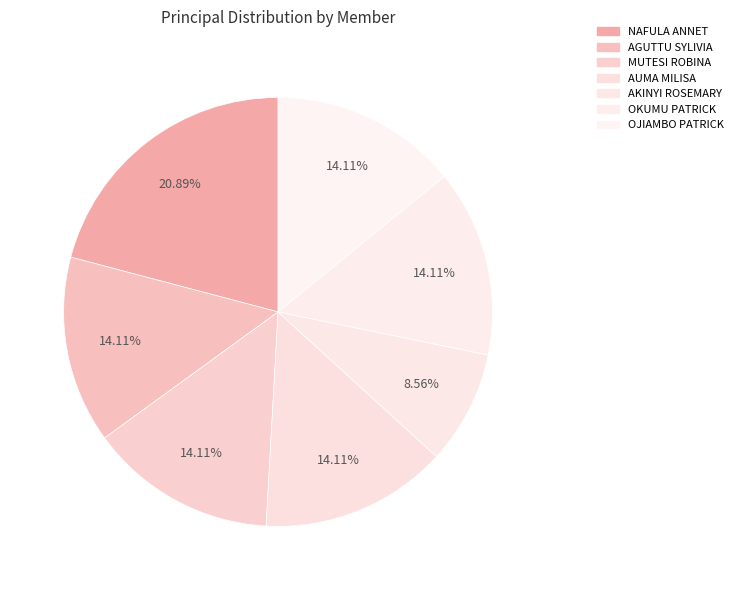

Rank the categories by value from lowest to highest.

AKINYI ROSEMARY, AGUTTU SYLIVIA, MUTESI ROBINA, AUMA MILISA, OKUMU PATRICK, OJIAMBO PATRICK, NAFULA ANNET